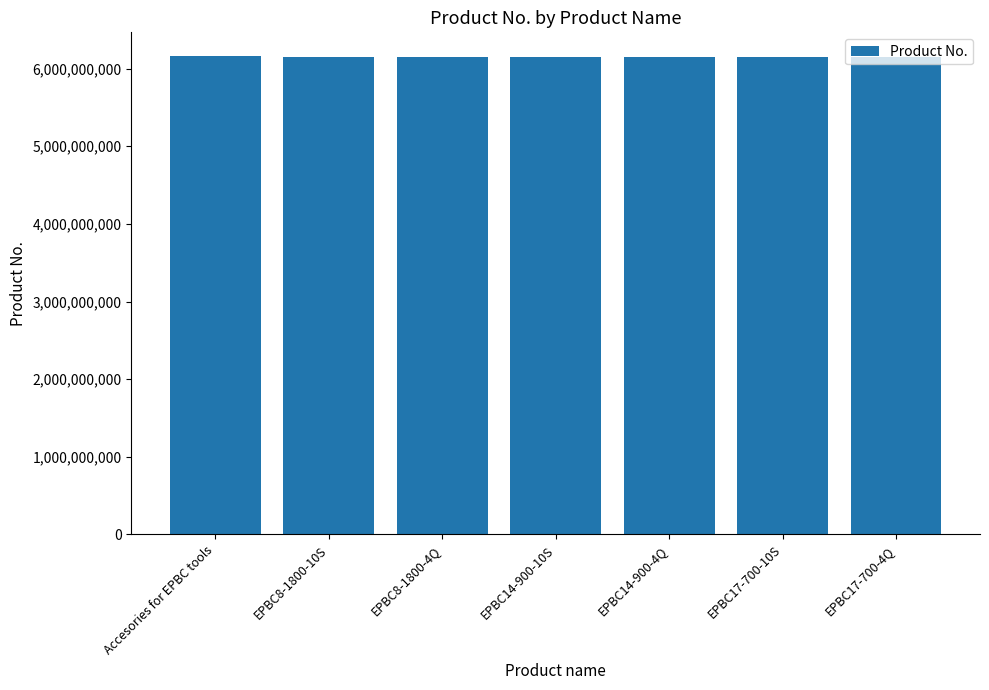

The value at EPBC17-700-10S is 4140283136. True or false?

False